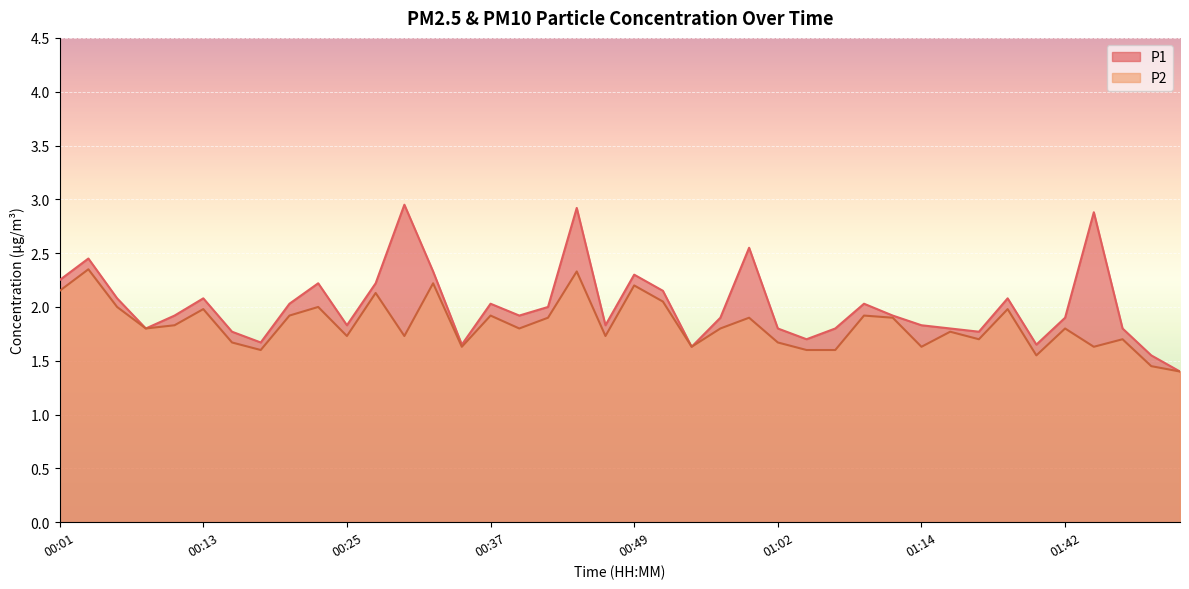

The P1 series shows 0.7 at 00:23. True or false?

False